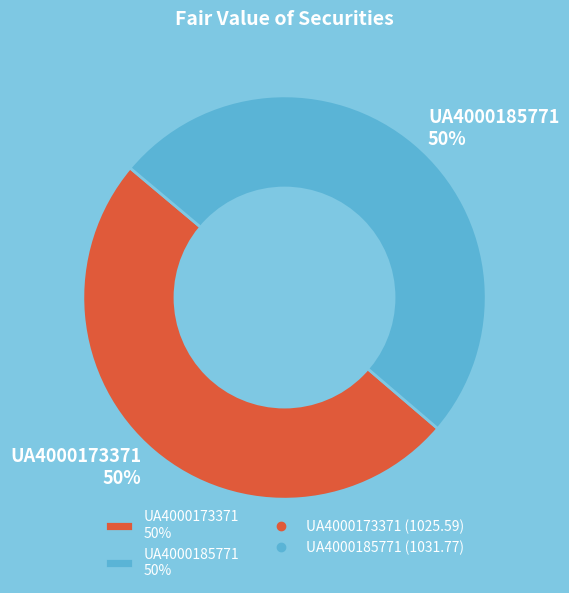

To the nearest percent, what percentage of the pie is UA4000185771?

50%